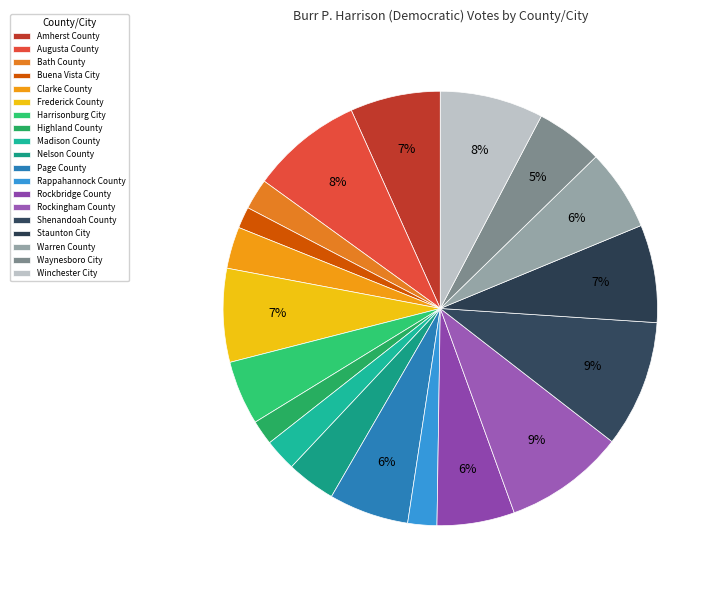

How many slices are in this pie chart?

19